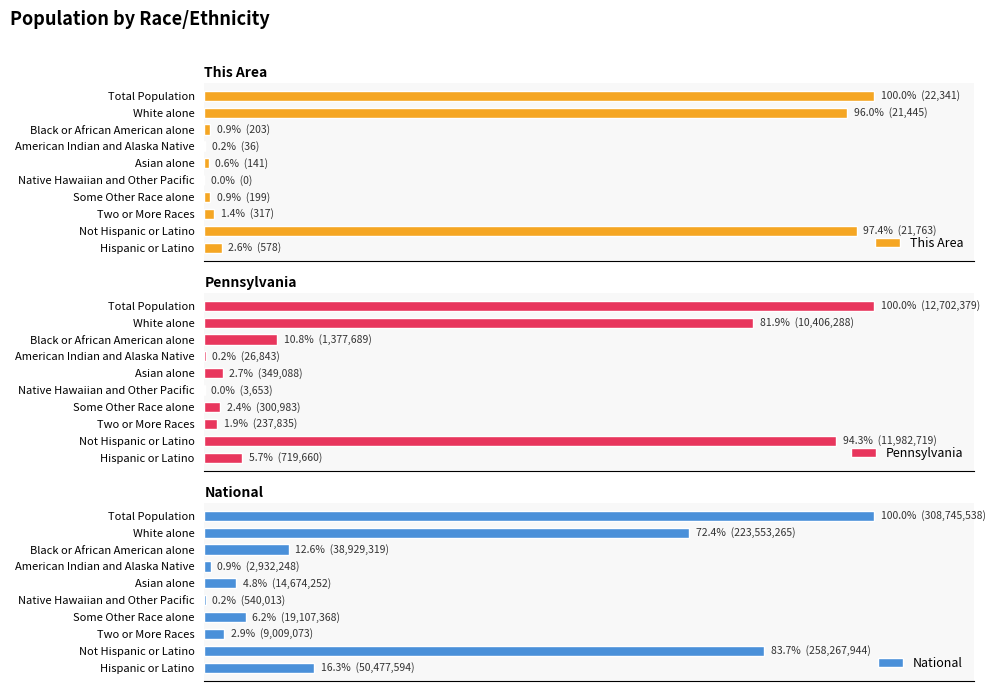

The This Area series shows 0.2 at American Indian and Alaska Native. True or false?

True